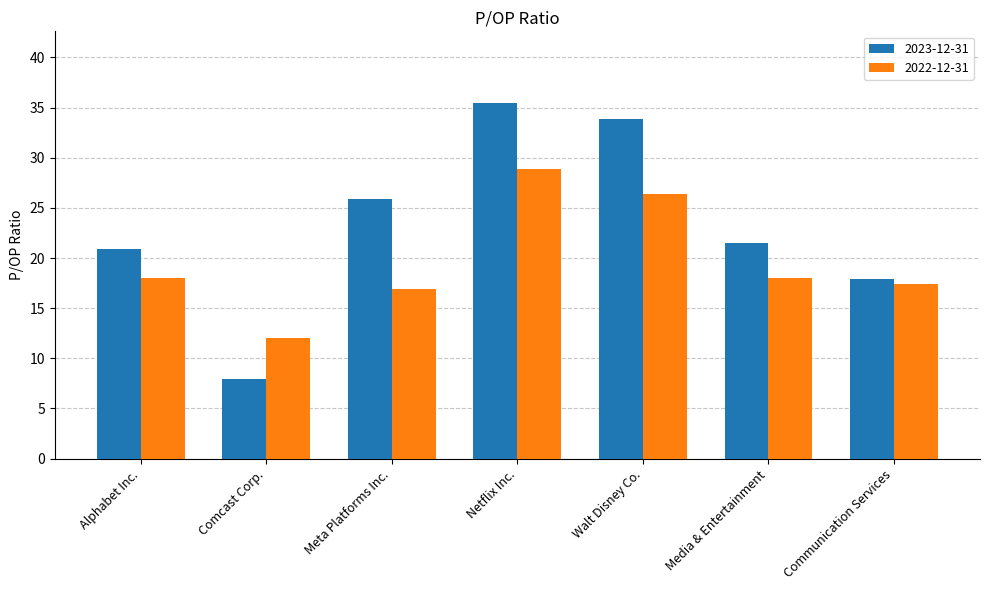

At Alphabet Inc., list the series in order from smallest to largest.

2022-12-31, 2023-12-31